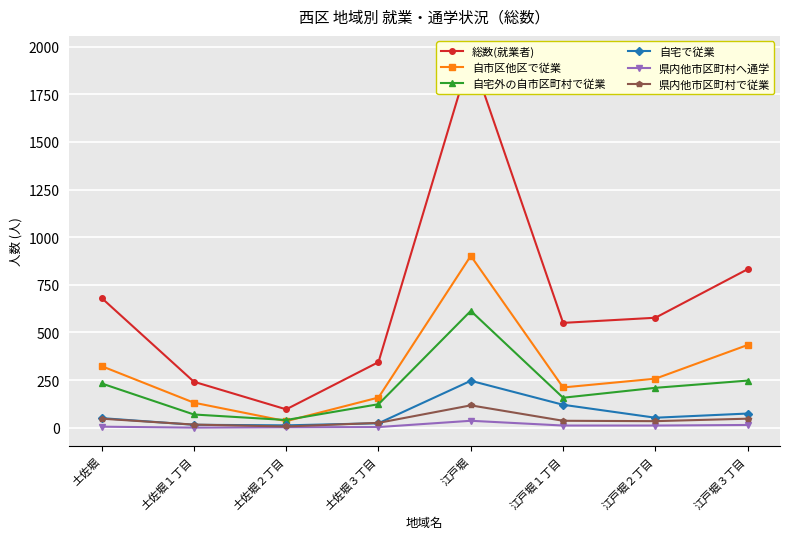

The 県内他市区町村へ通学 series shows 3 at 土佐堀３丁目. True or false?

True